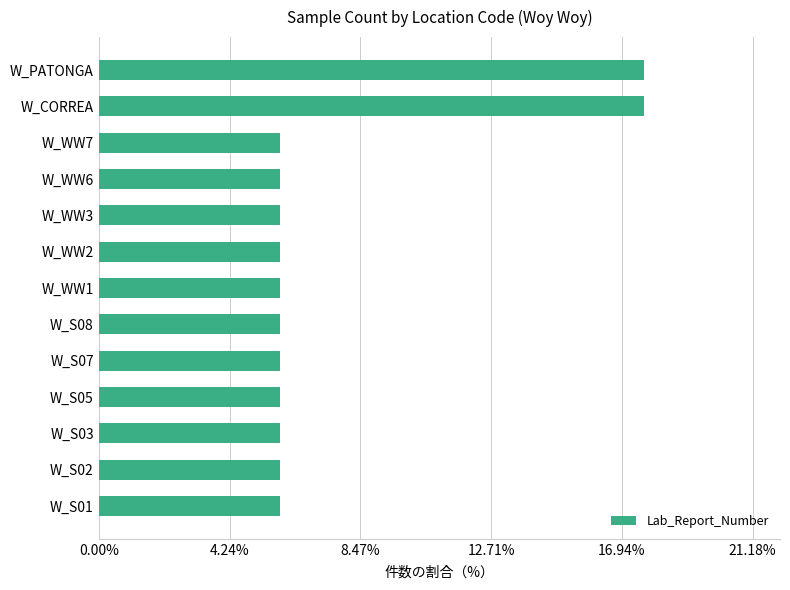

Does the chart contain stacked bars?

No